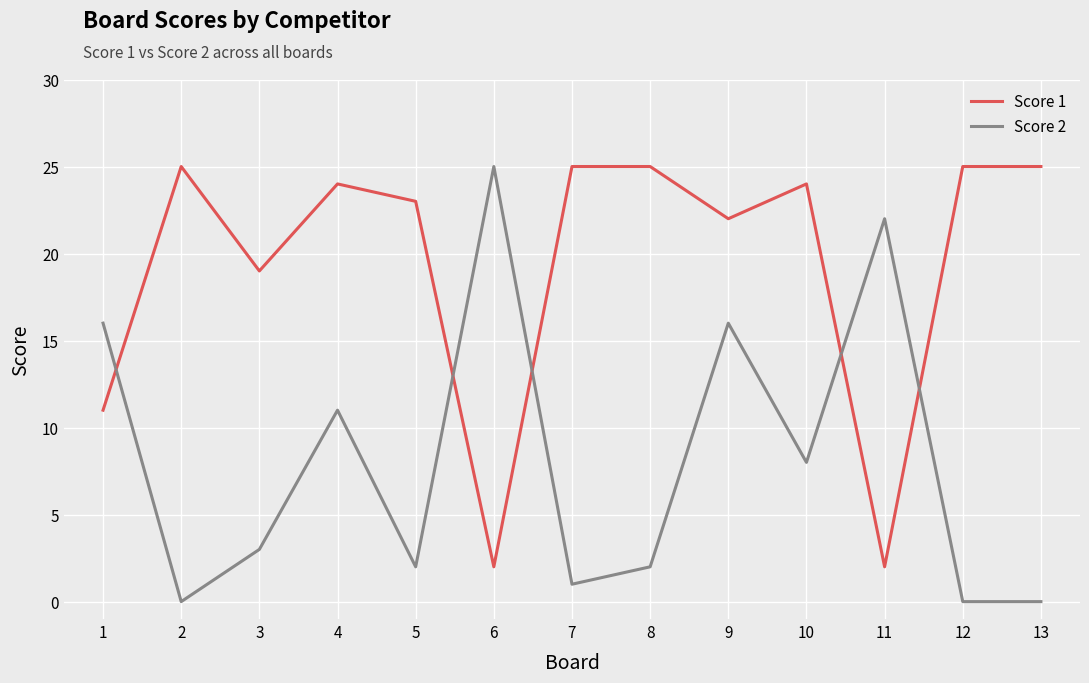

How many series are shown in this chart?

2